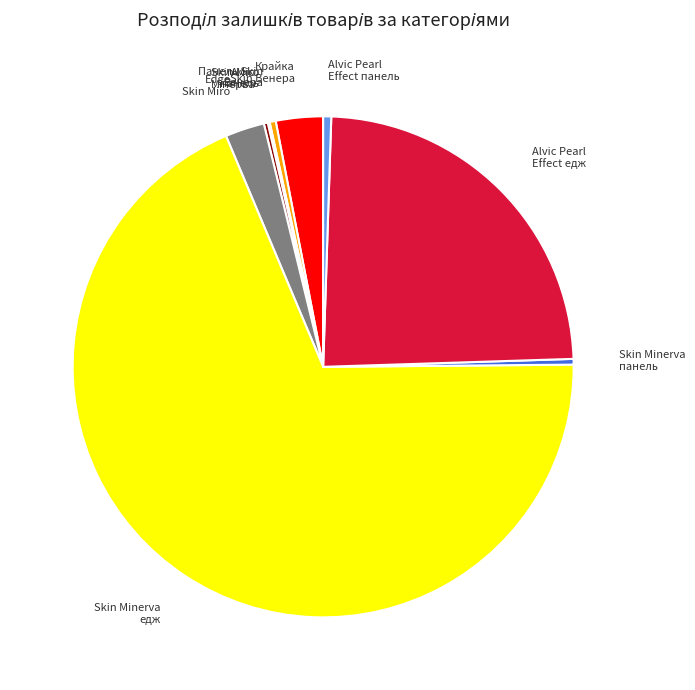

How many slices are in this pie chart?

9